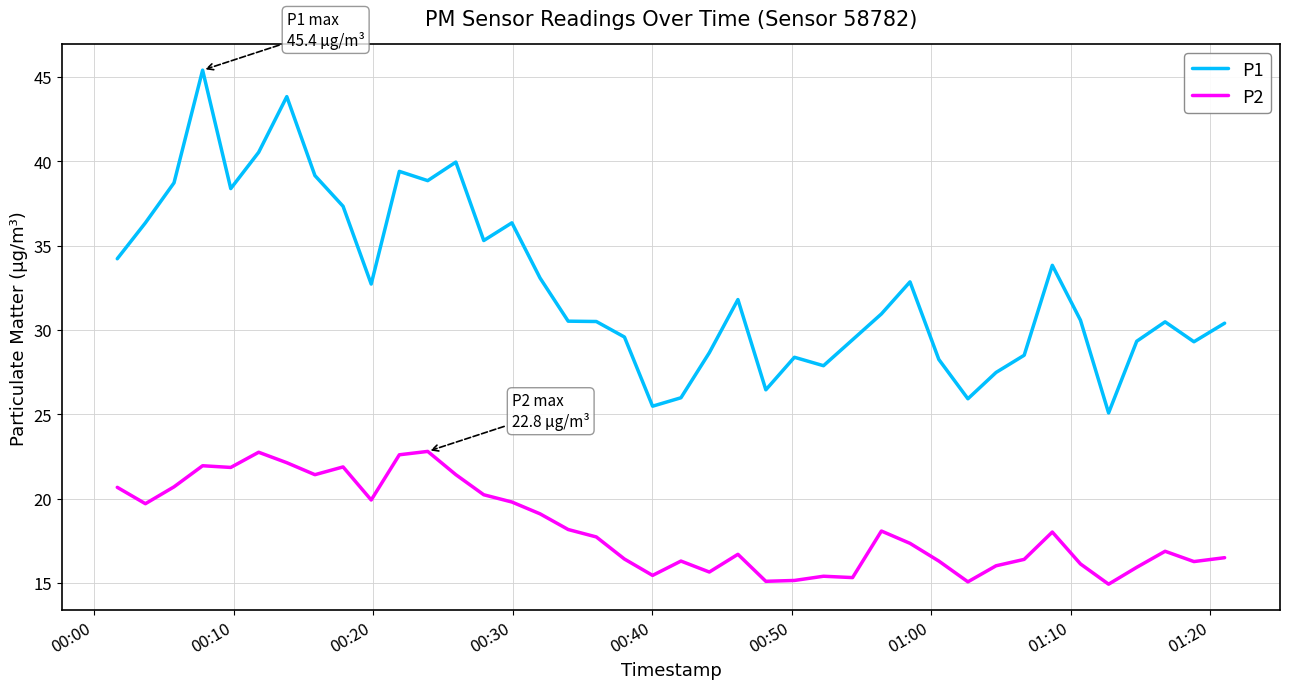

True or false: P1 and P2 cross at least once.

False